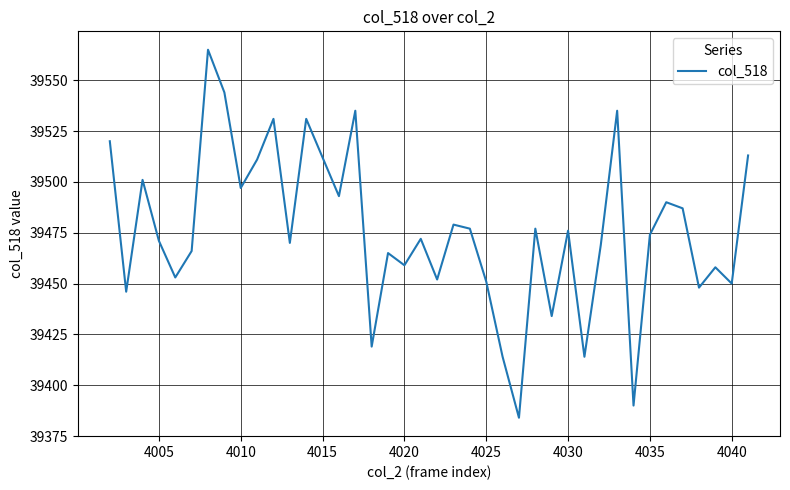

What is the maximum value shown in the chart?

39565